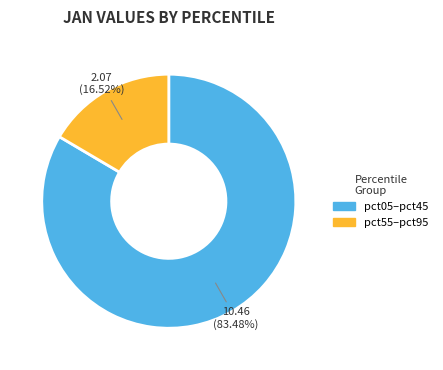

Is there any slice that represents more than half of the pie?

Yes